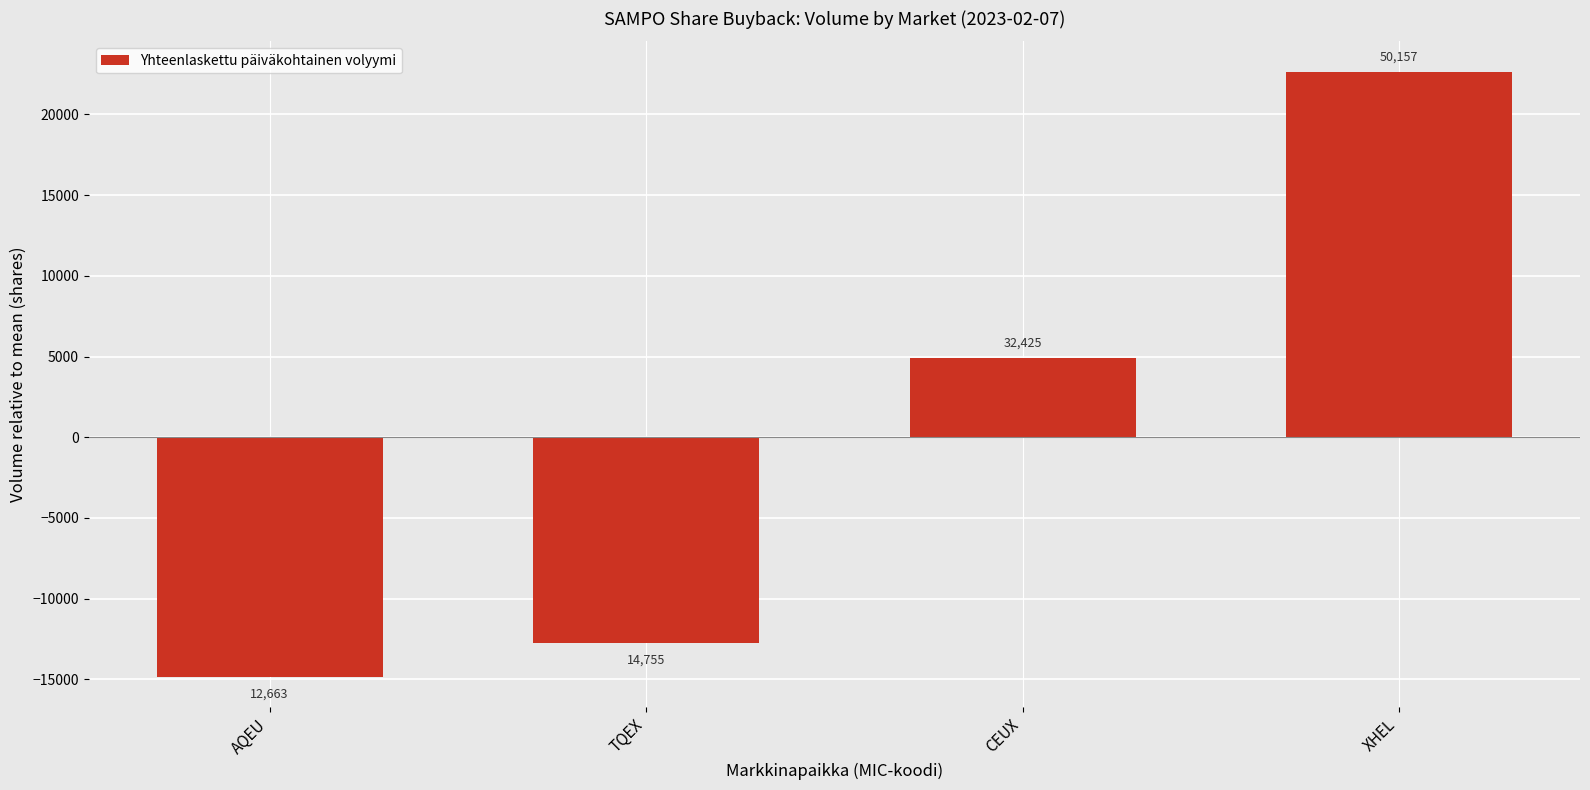

What is the difference between the maximum and minimum values?

37494